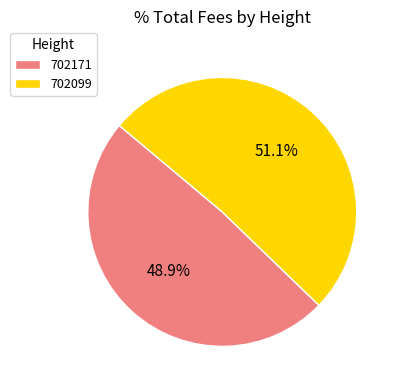

The 702171 slice represents 35% of the pie. True or false?

False